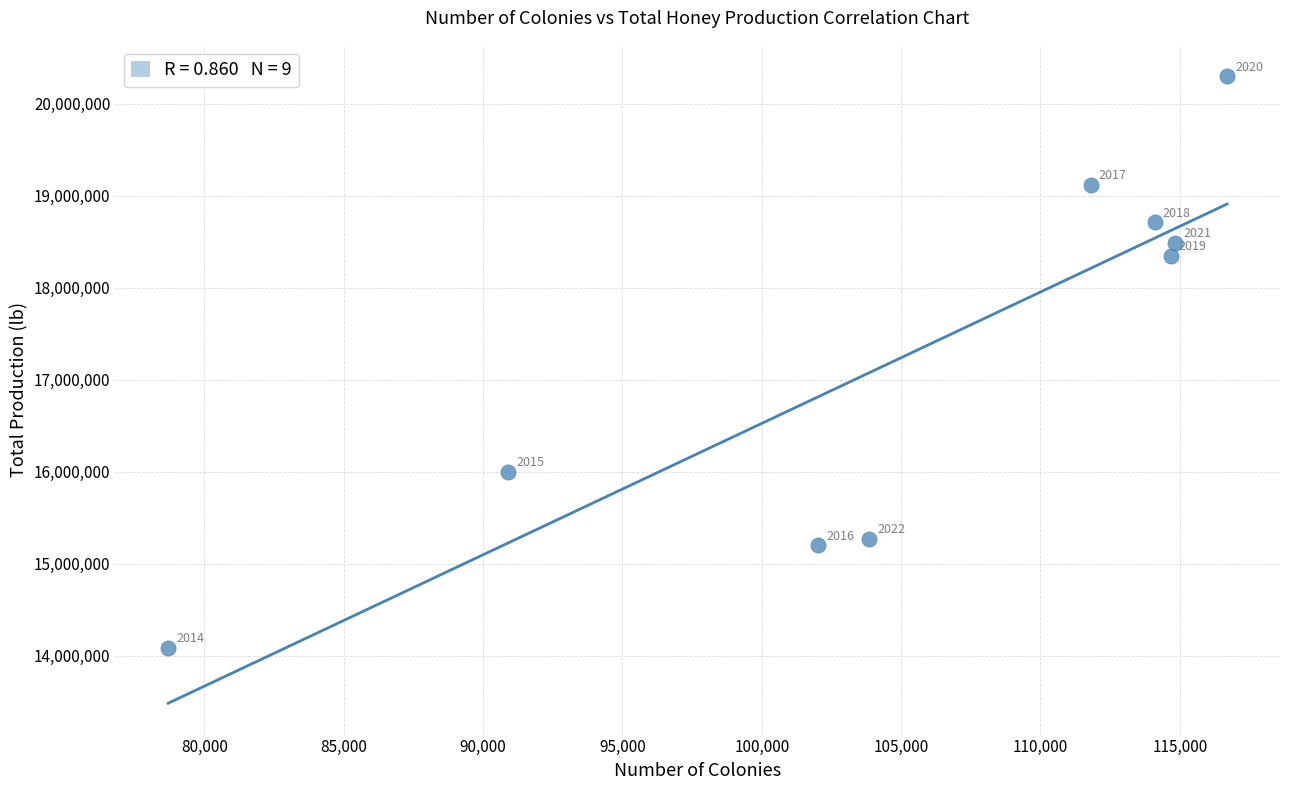

What Y value in the scatter plot is closest to 17193500?

18350000